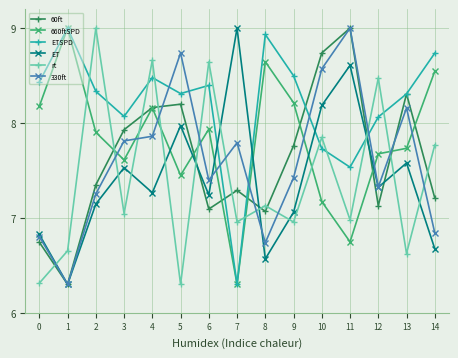

What is the difference between the maximum and minimum values in the ET series?

2.7